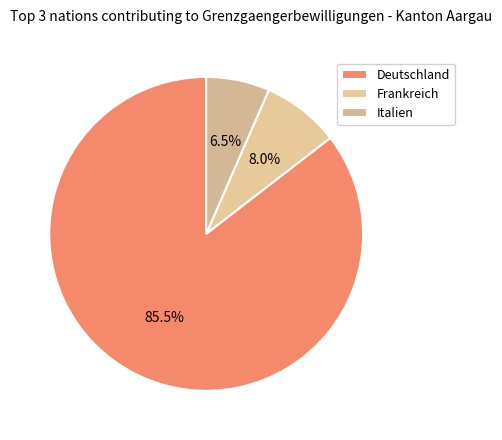

How many segments does this pie chart have?

3